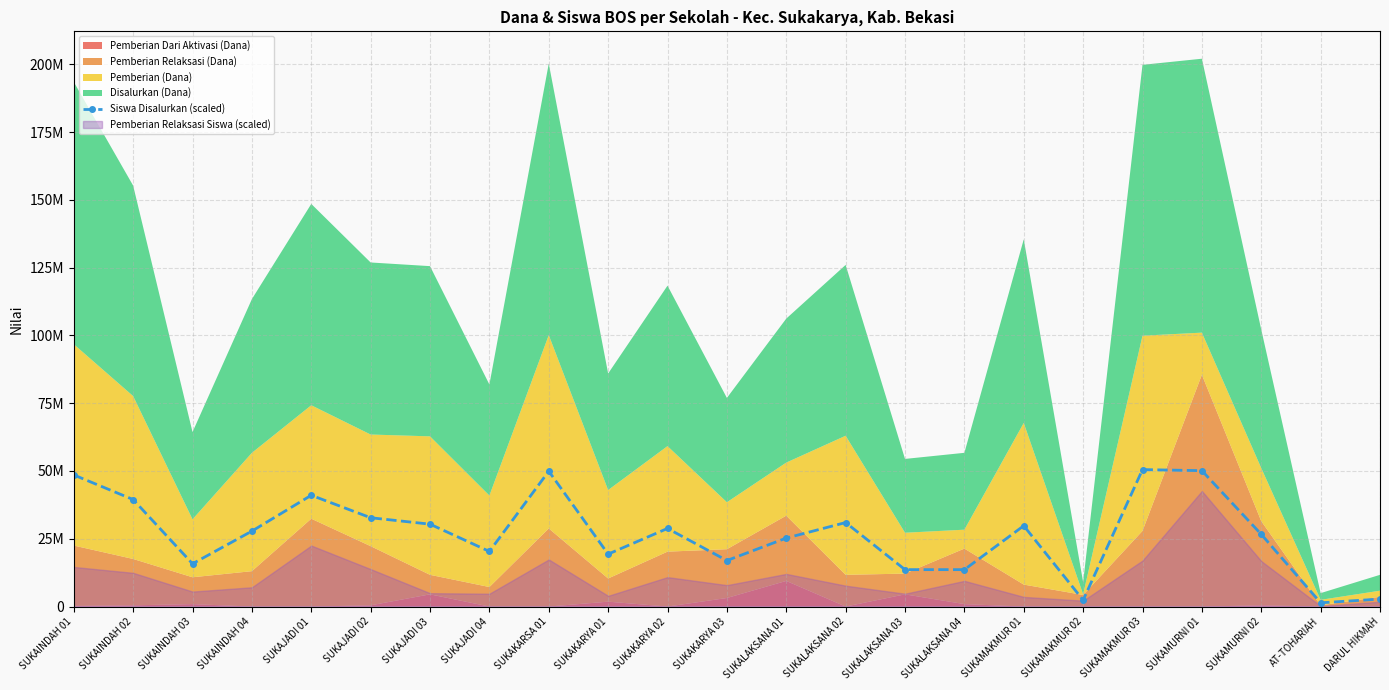

Where is the first local maximum?

SUKAJADI 01